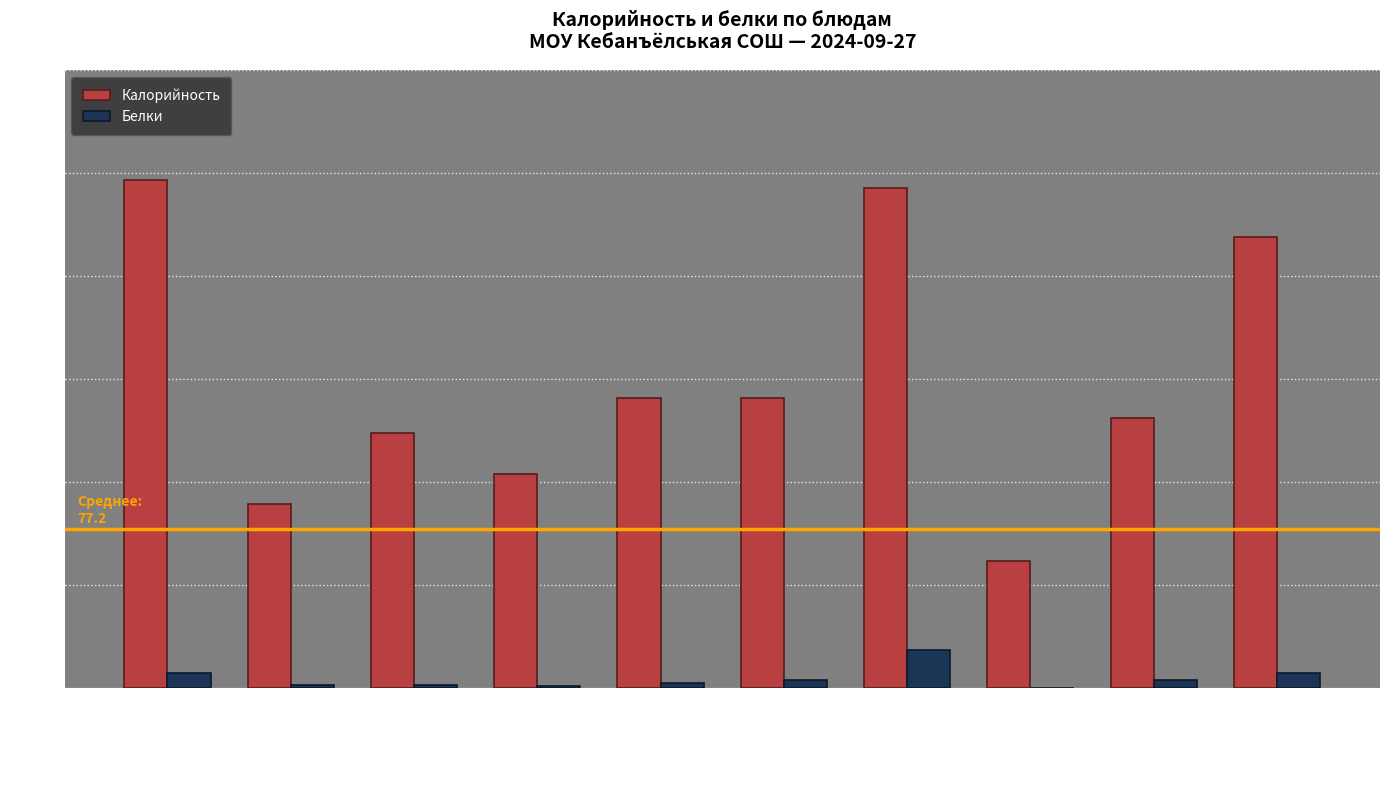

Where does the Калорийность series first go above 140?

Каша яченая